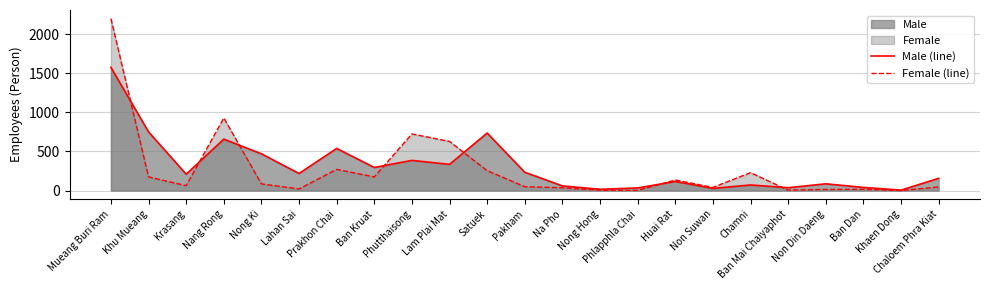

What is the average value of the Male (line) series?

307